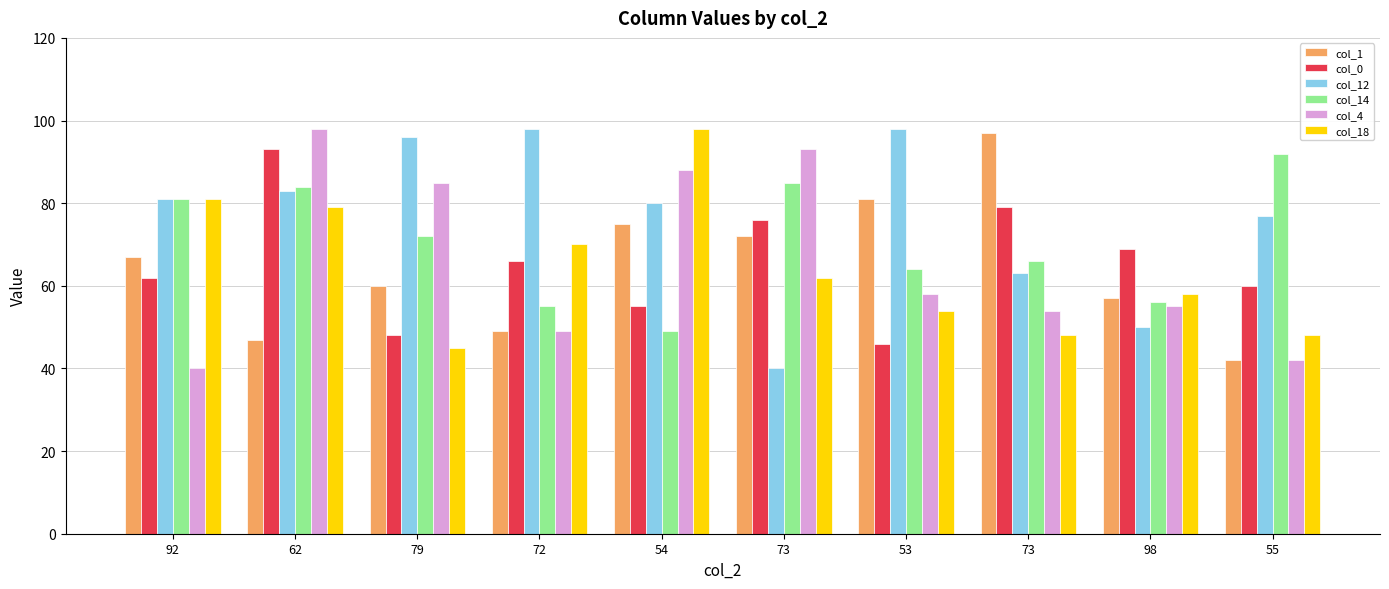

What are all the series names shown in the legend?

col_1, col_0, col_12, col_14, col_4, col_18